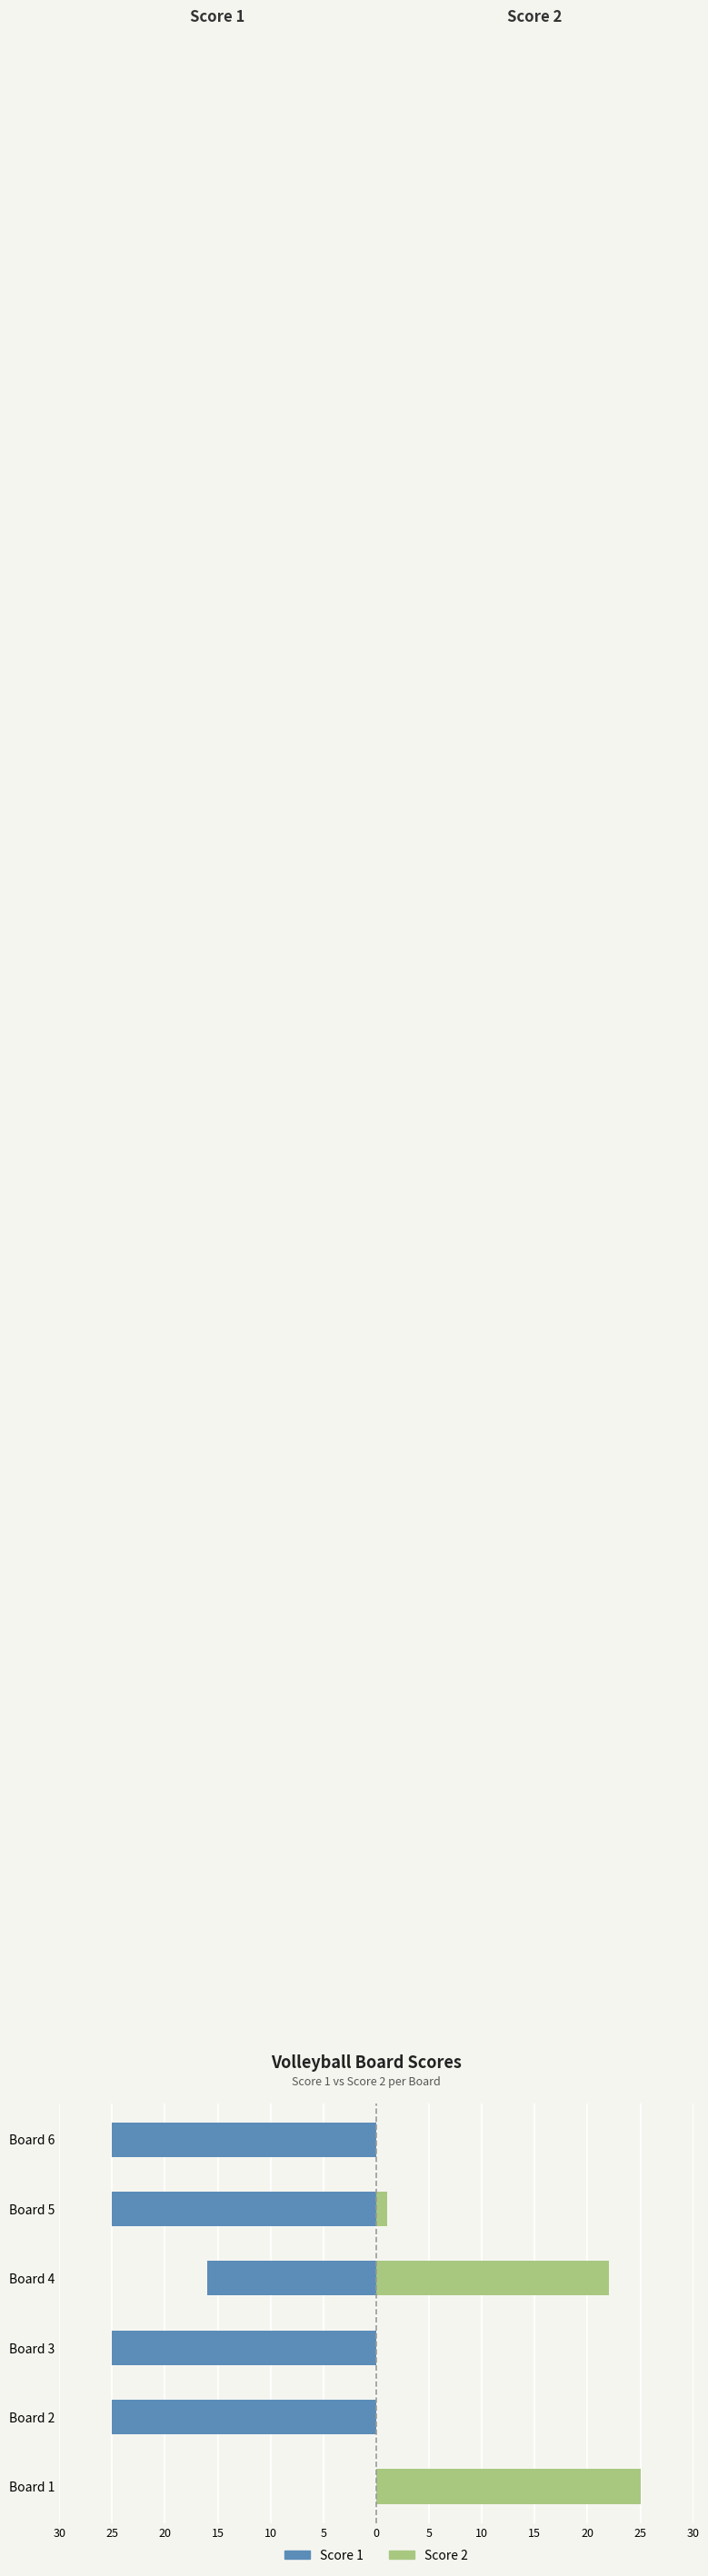

Which has a higher value, Board 4 or Board 2?

Board 4